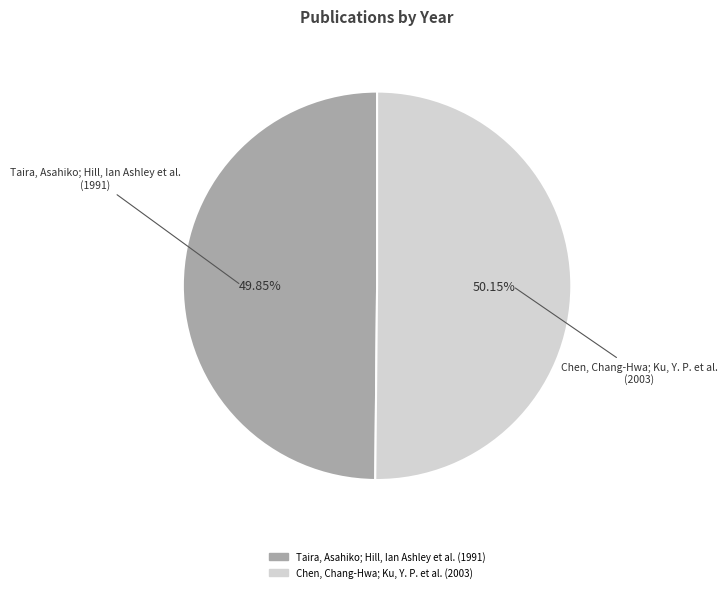

How many slices are in this pie chart?

2